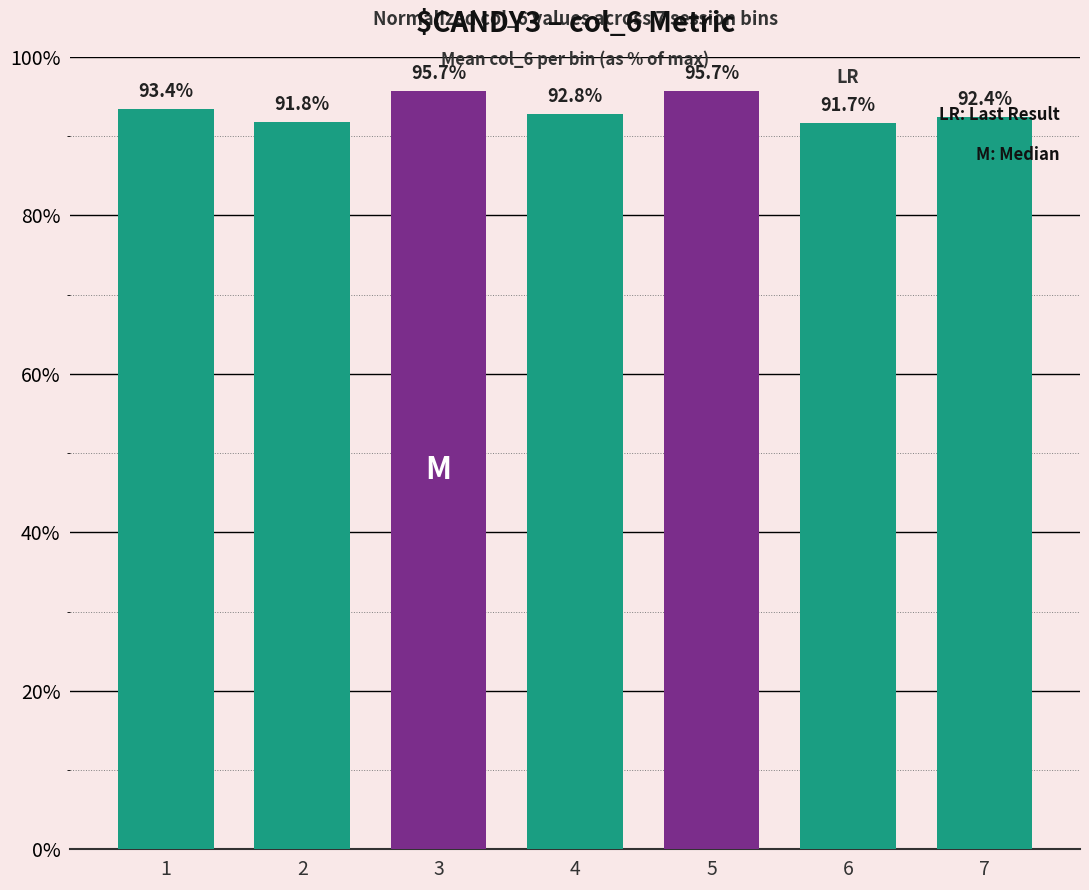

Reading right to left, what are all the values shown in this chart?

92.4	91.7	95.7	92.8	95.7	91.8	93.4